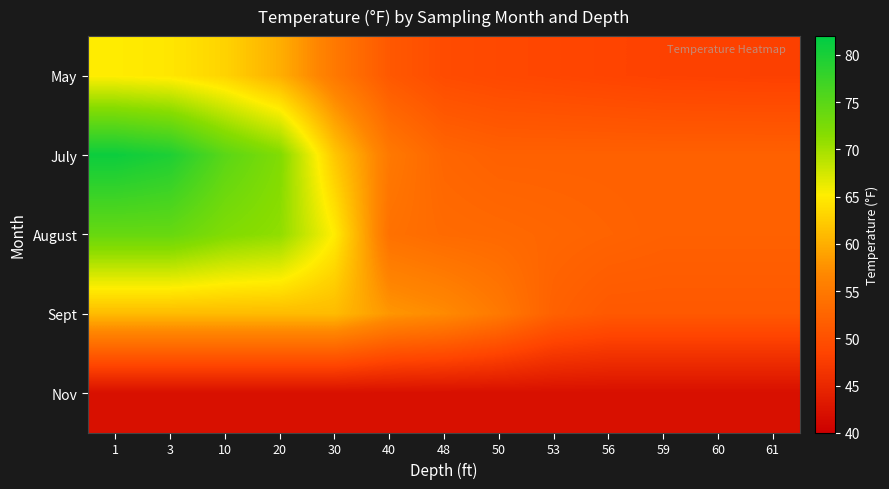

At how many categories does at least one series exceed 80?

1